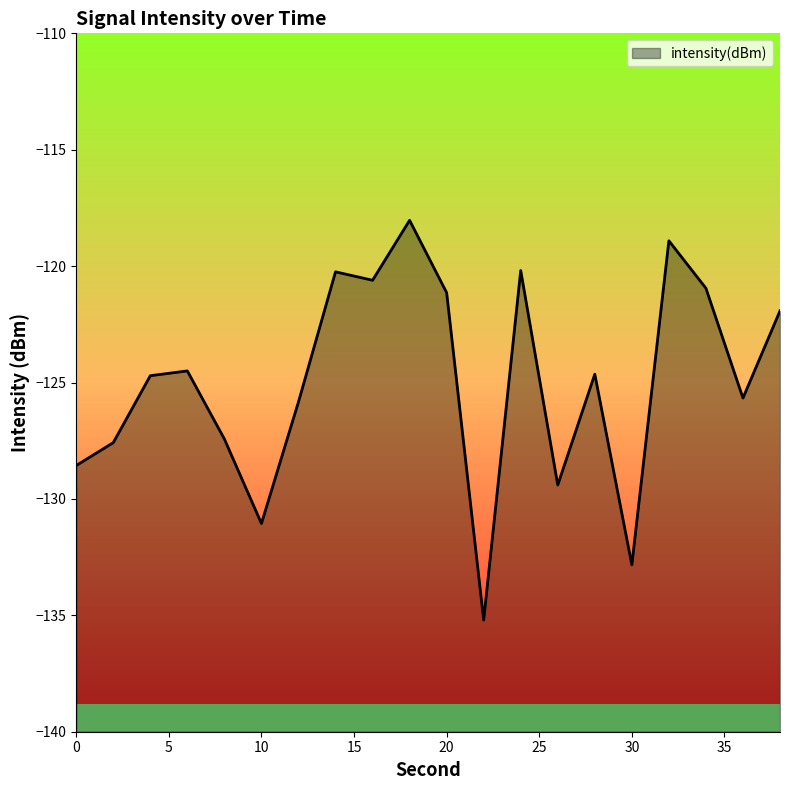

What is the sum of the values at 34 and 14?

-241.2